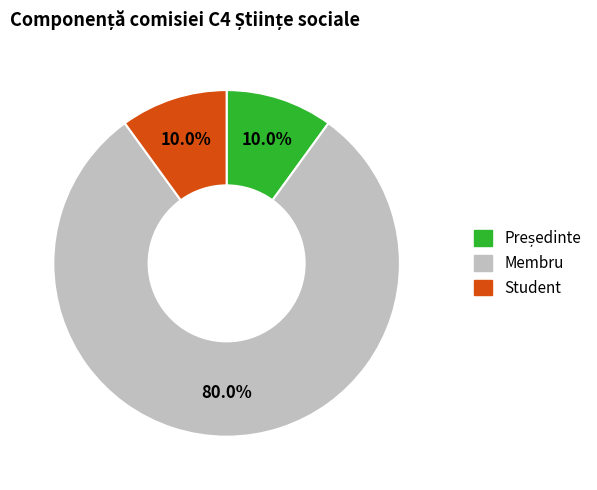

How many segments does this pie chart have?

3